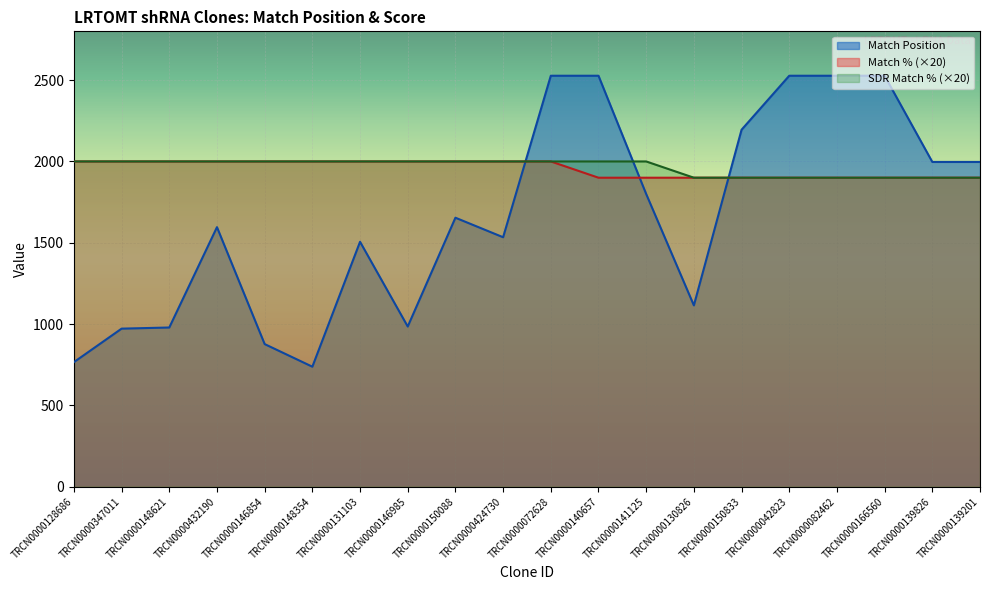

Which has a higher value, TRCN0000424730 or TRCN0000432190?

TRCN0000432190